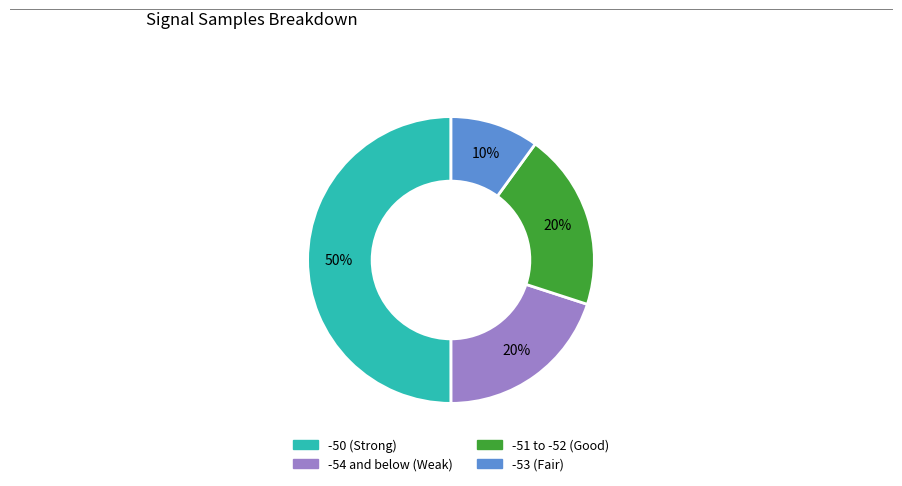

To the nearest percent, what is the difference between the largest and smallest slice percentages?

40%